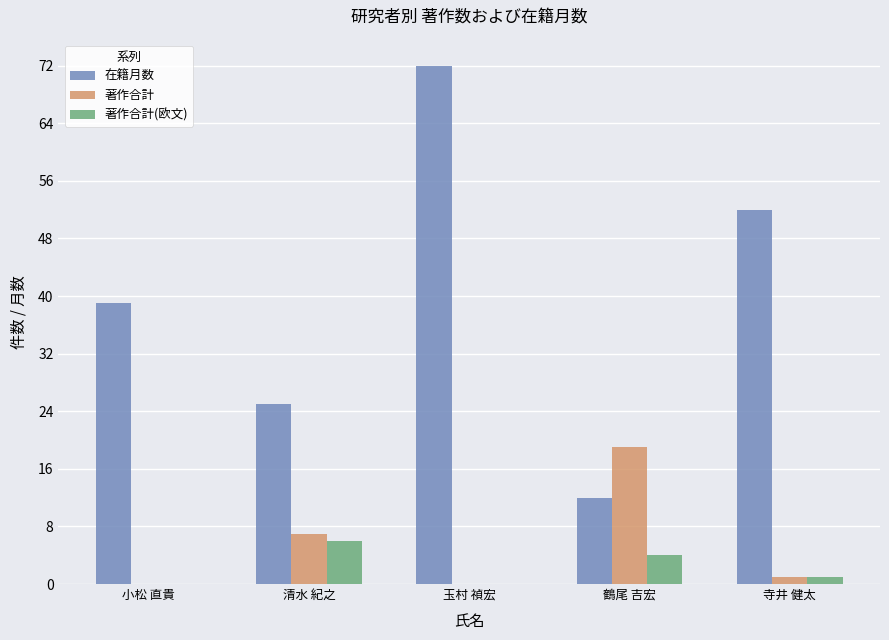

Count the 著作合計(欧文) values in the range 0 to 4.

4